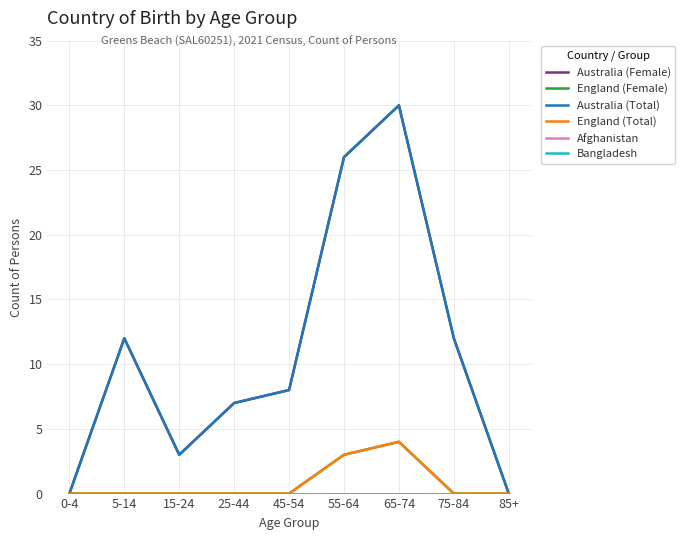

List the series in order of their peak value, lowest first.

Afghanistan, Bangladesh, England (Female), England (Total), Australia (Female), Australia (Total)